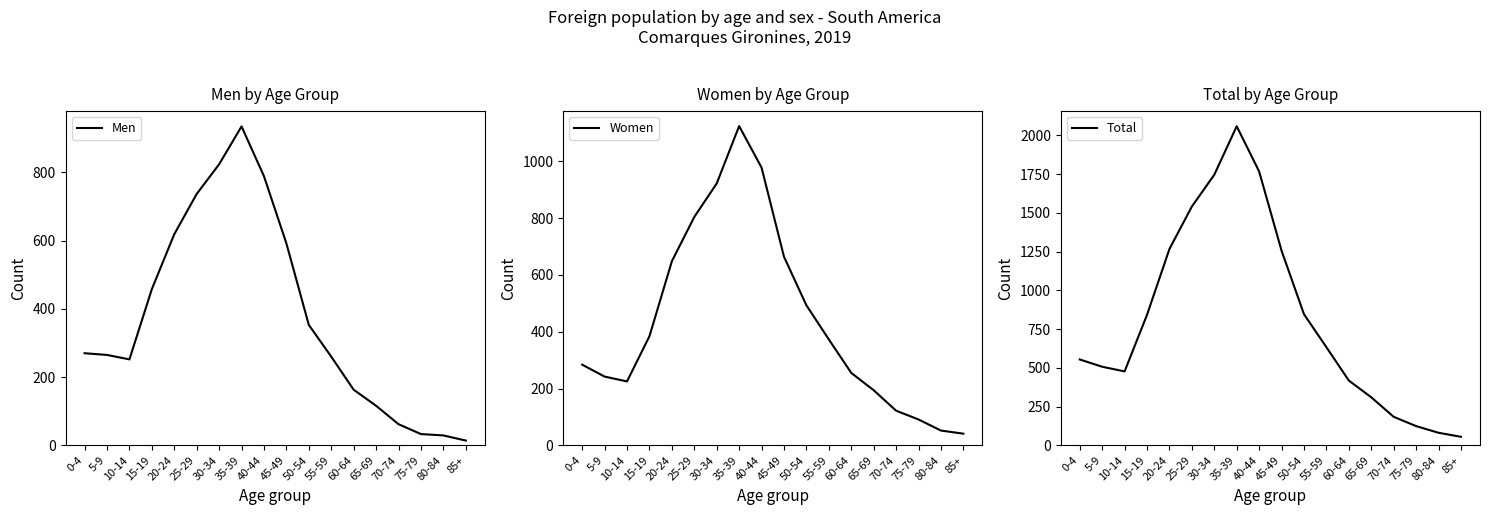

Where do Men and Women first cross each other?

0-4 and 5-9